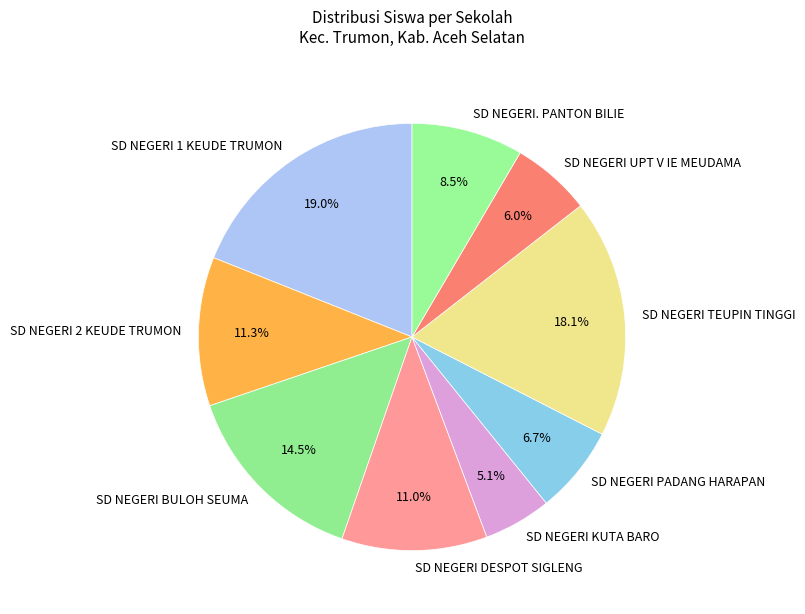

How much of the chart is everything except SD NEGERI 2 KEUDE TRUMON?

88.7%